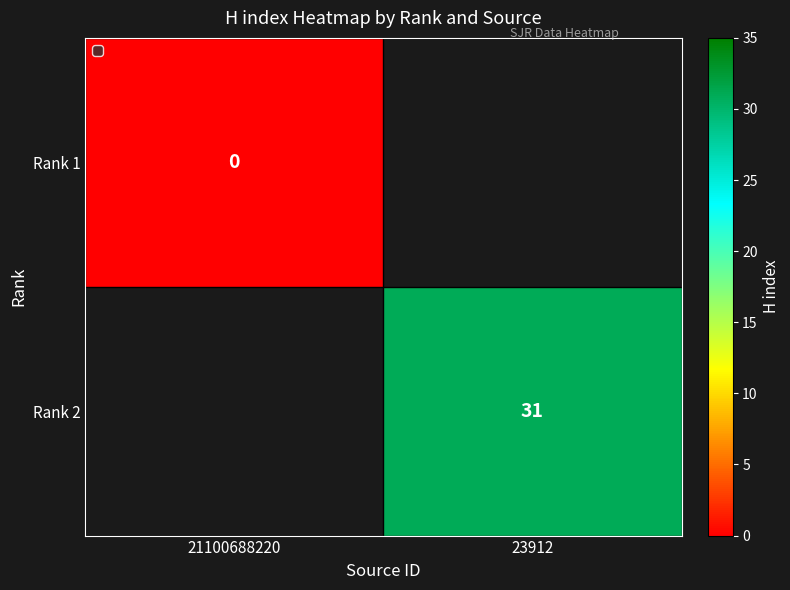

The Rank 2 series shows 13 at 23912. True or false?

False